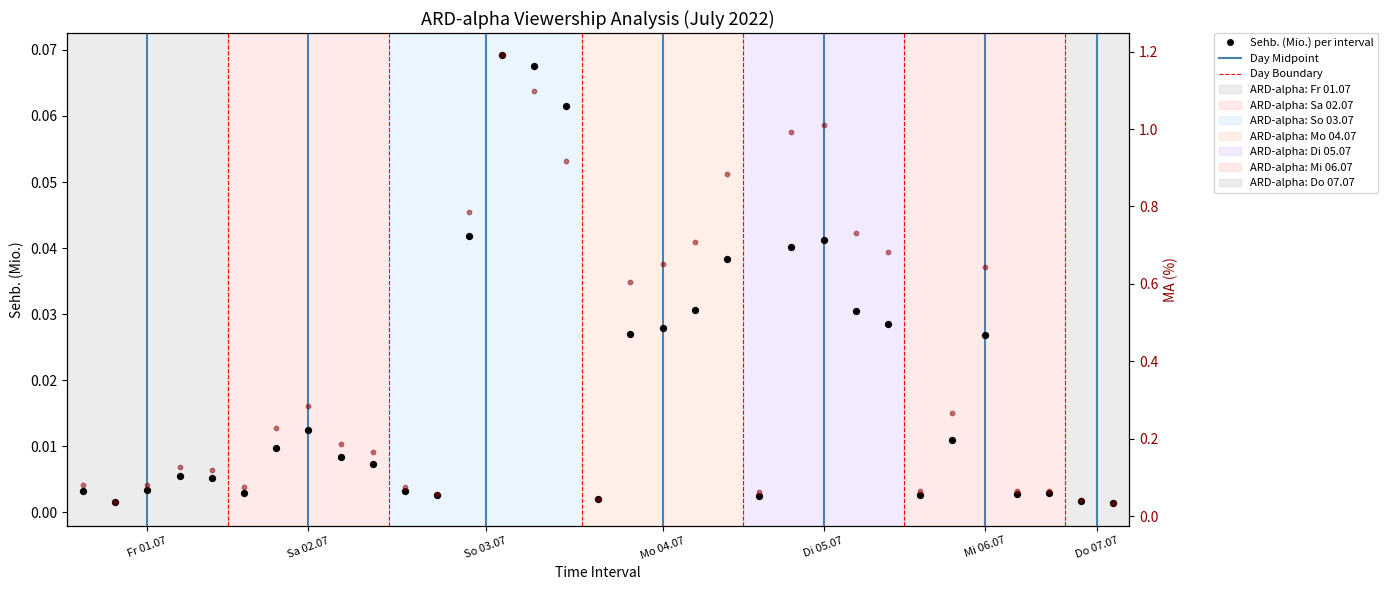

At how many categories does at least one series exceed 0?

33